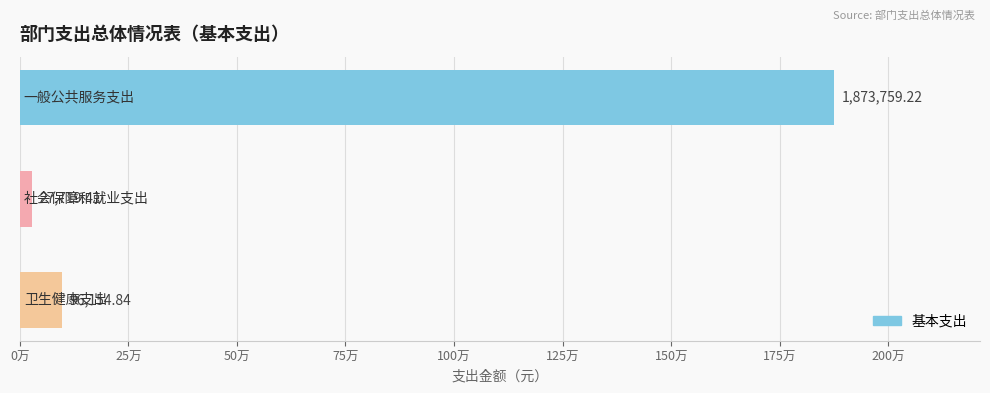

How many distinct data groups are displayed?

1